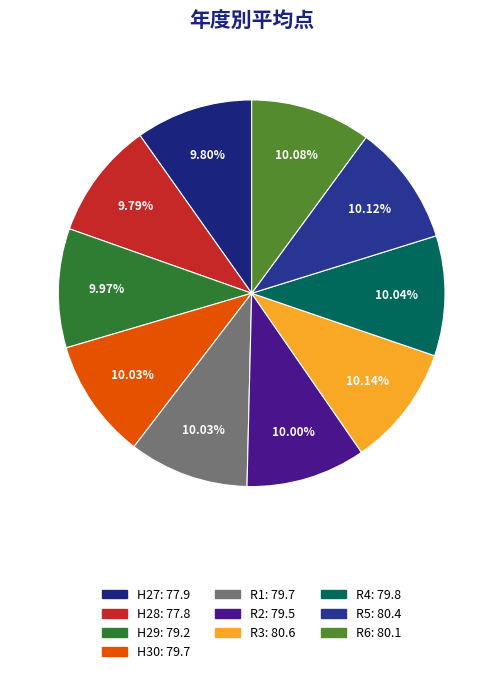

The H27 slice represents 17% of the pie. True or false?

False